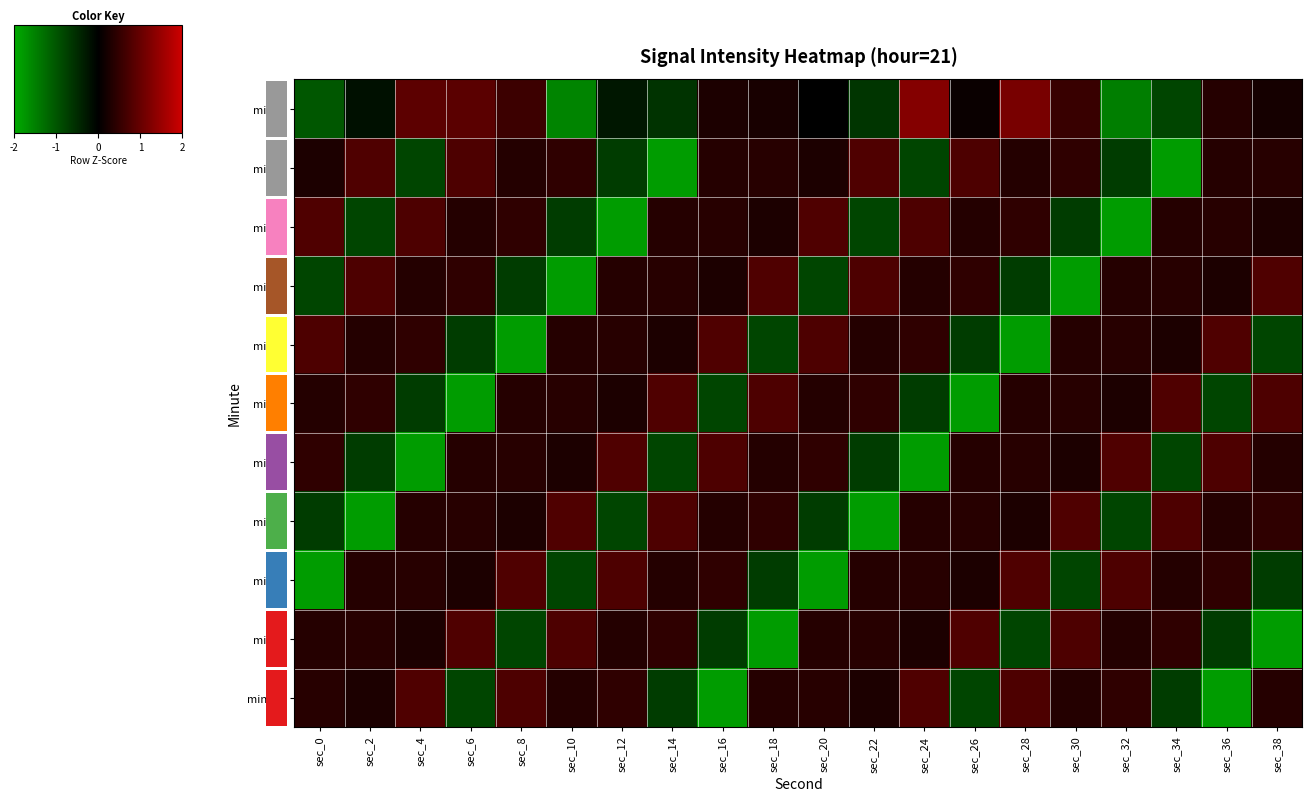

What is the sum of the min_9 values at sec_28 and sec_4?

-0.7